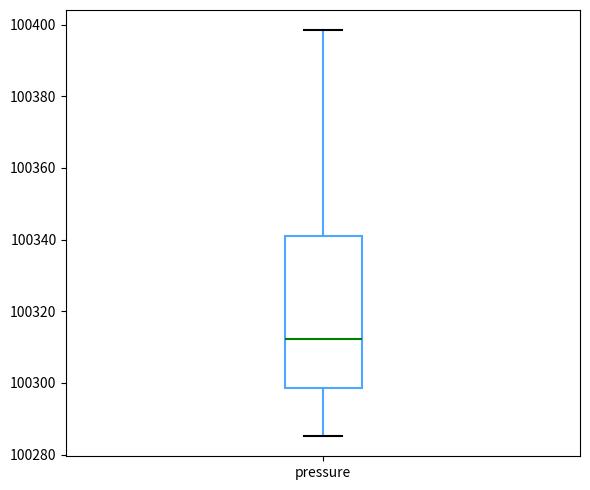

Where does the upper whisker of the box for pressure end on the y-axis? The values are not printed on the chart, so give them approximately, as read against the axis.

100398